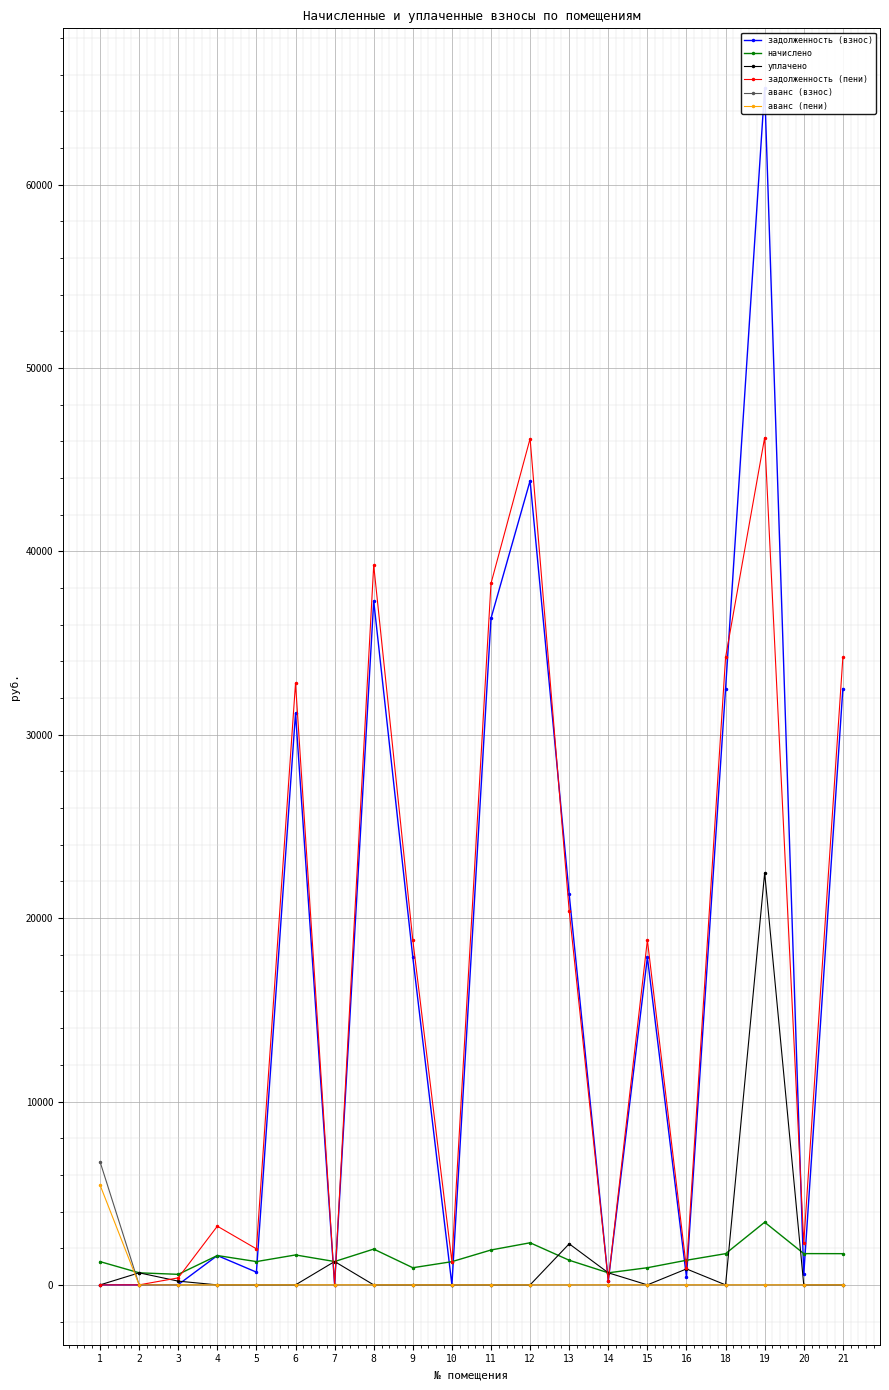

What is the total value across all series at 7?

2549.0